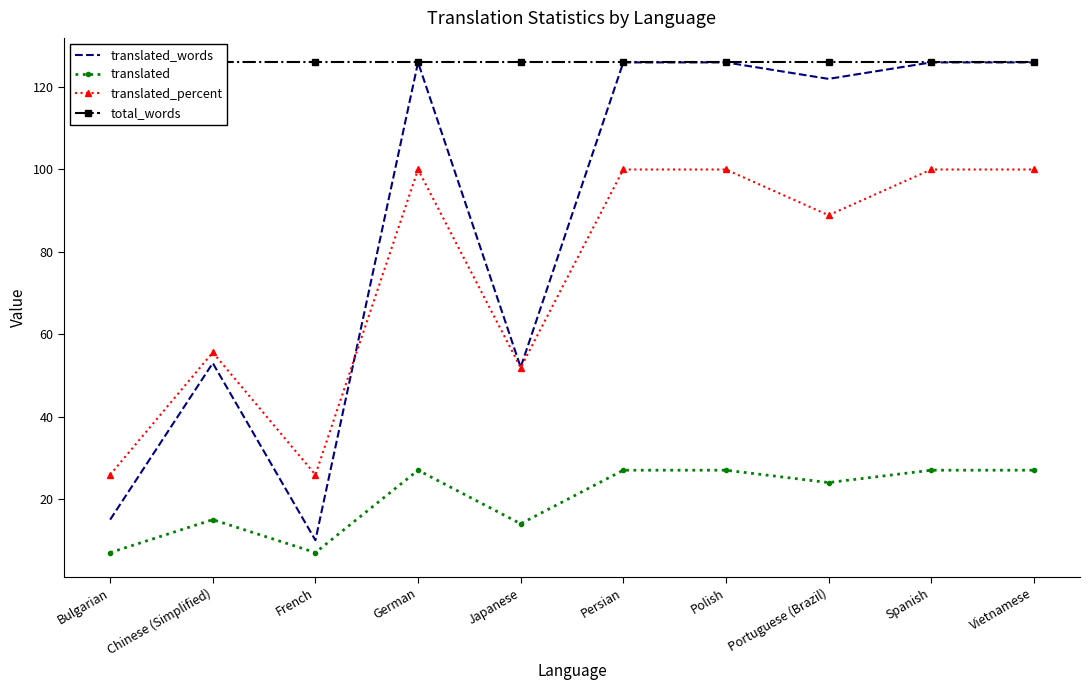

How many interior local peaks does the translated_words series have?

2